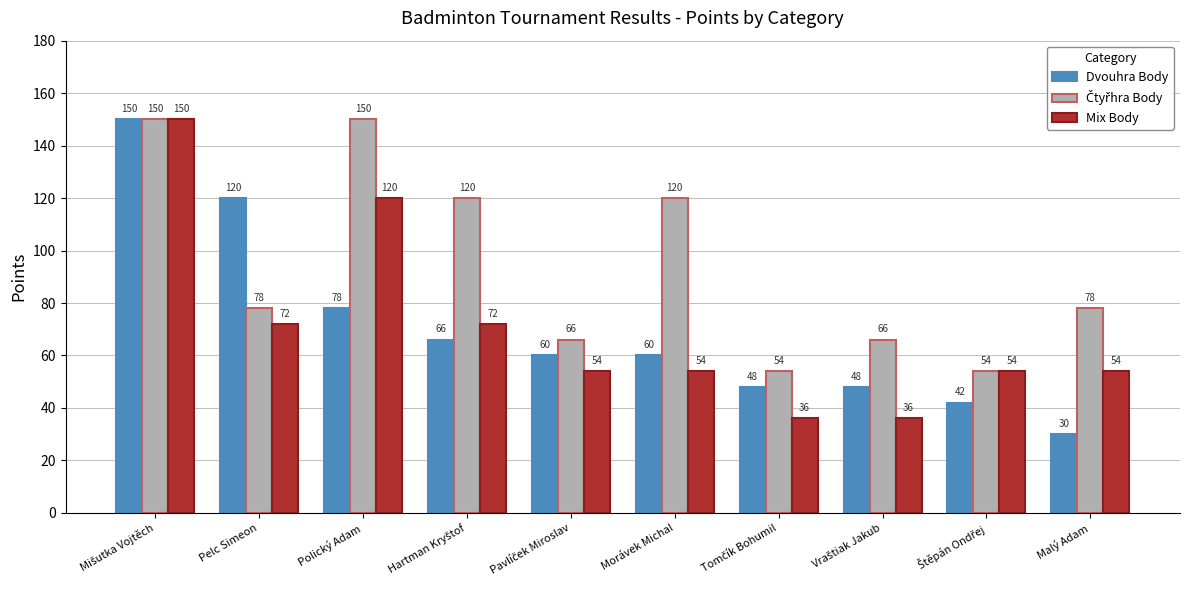

What is the average value of the Dvouhra Body series?

70